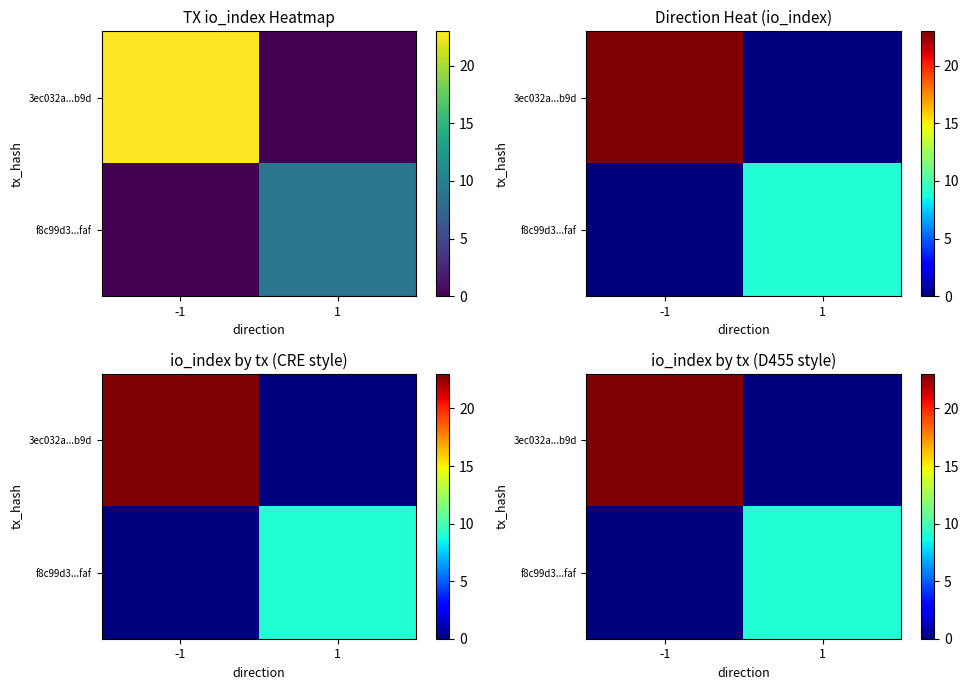

Rank the categories by 3ec032a...b9d value from highest to lowest.

-1, 1